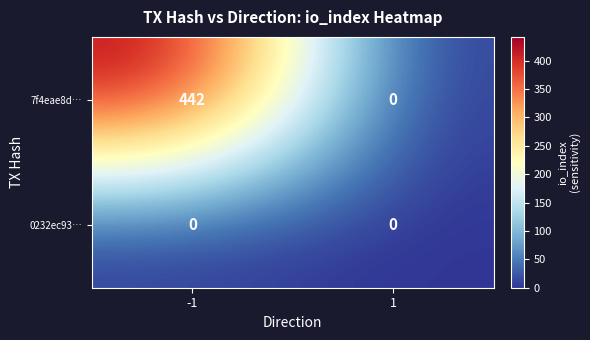

How many series are shown in this chart?

2